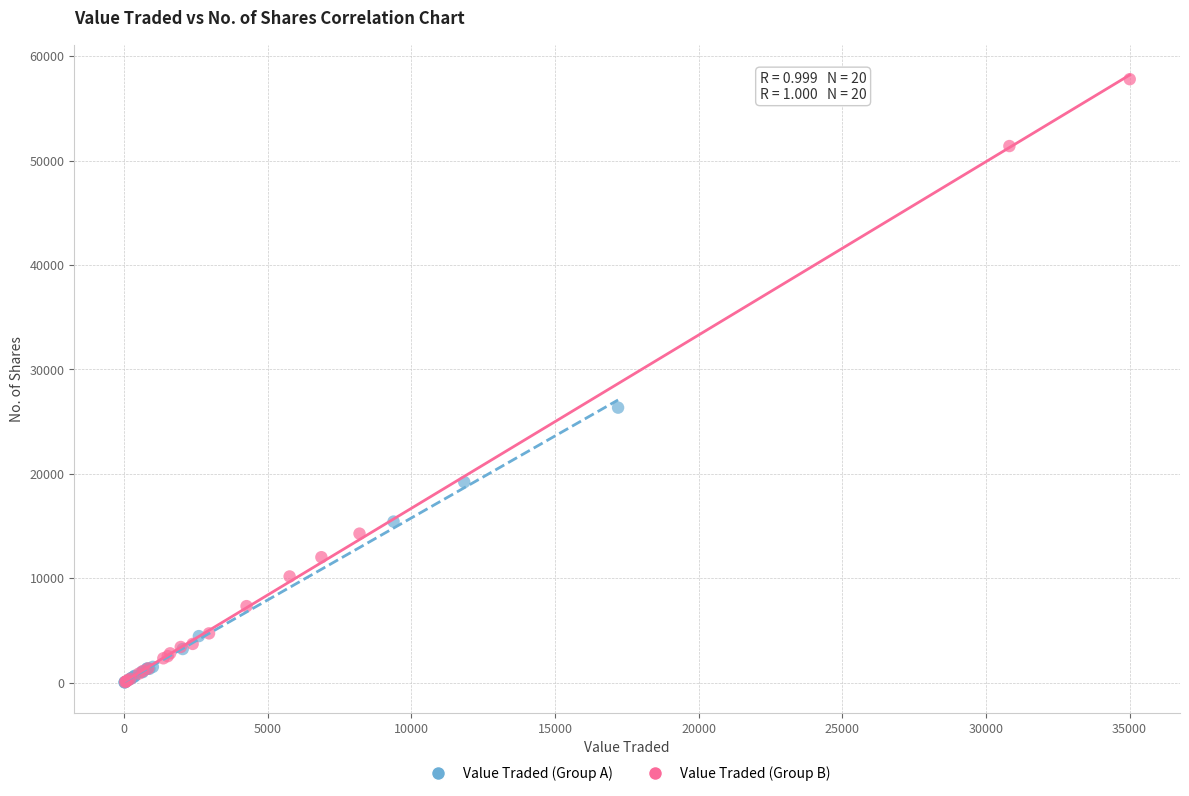

Which series contains the highest Y value?

Value Traded (Group B)